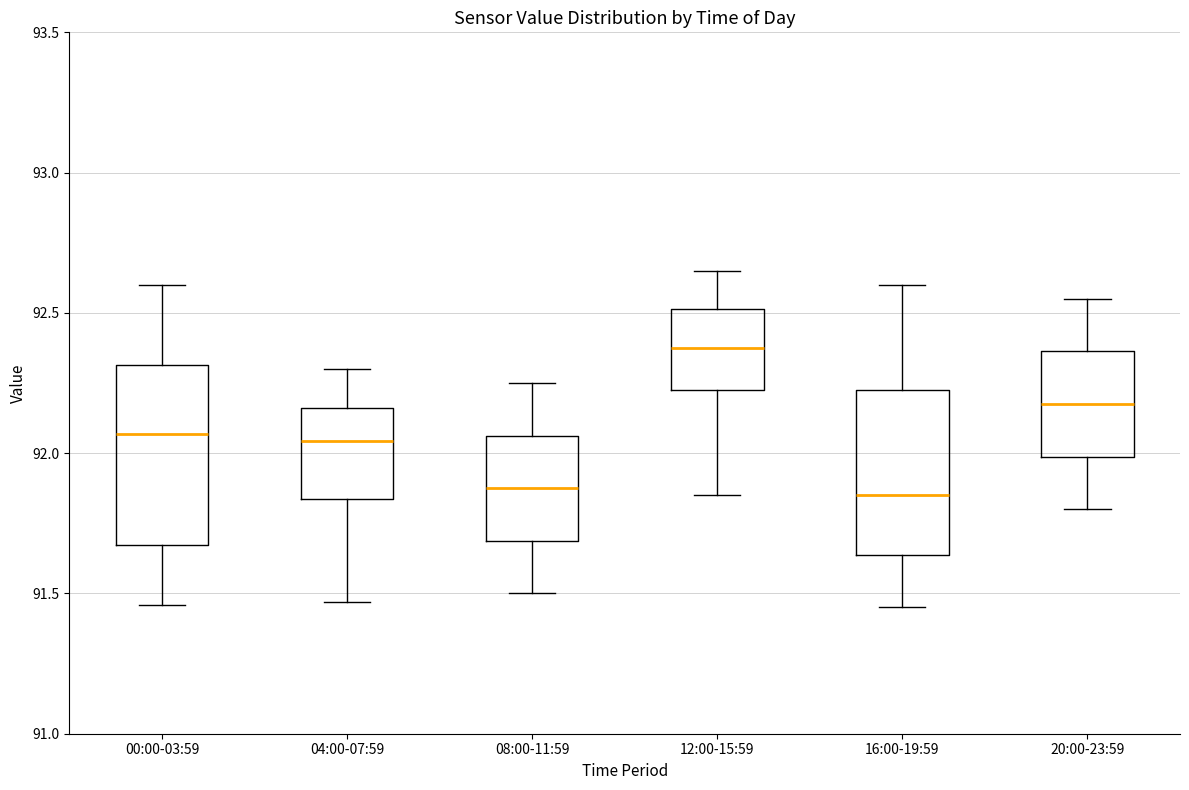

Reading left to right, read every box against the y-axis: the position of its median line, the range the box covers, and the ends of its whiskers. The values are not printed on the chart, so give them approximately, as read against the axis.

00:00-03:59: median 92.05, box 91.65 to 92.30, whiskers 91.45 to 92.60
04:00-07:59: median 92.05, box 91.85 to 92.15, whiskers 91.45 to 92.30
08:00-11:59: median 91.90, box 91.70 to 92.05, whiskers 91.50 to 92.25
12:00-15:59: median 92.40, box 92.25 to 92.50, whiskers 91.85 to 92.65
16:00-19:59: median 91.85, box 91.65 to 92.25, whiskers 91.45 to 92.60
20:00-23:59: median 92.20, box 92.00 to 92.35, whiskers 91.80 to 92.55